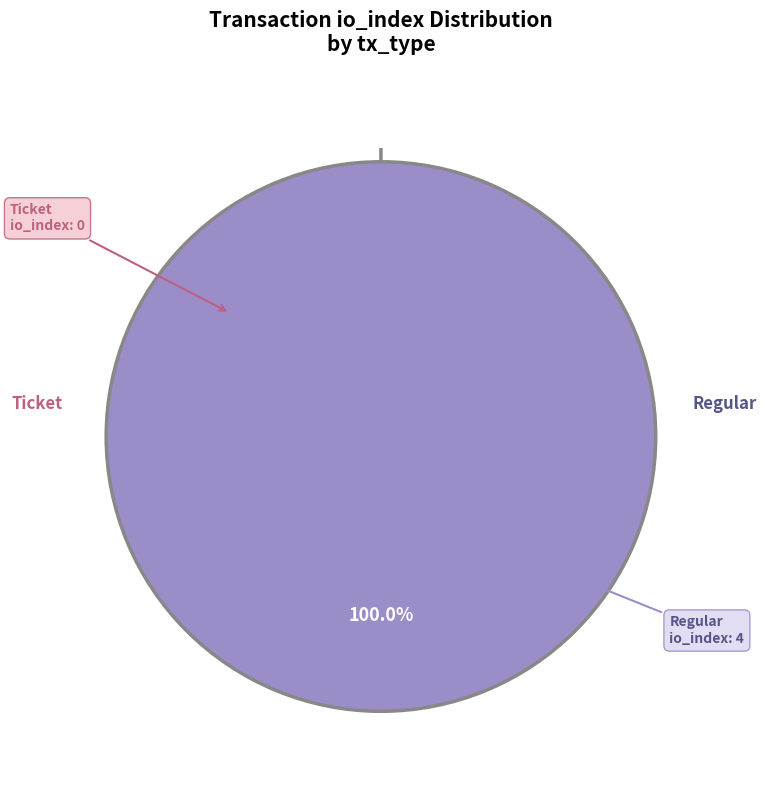

Between Regular and Ticket, which is larger?

Regular